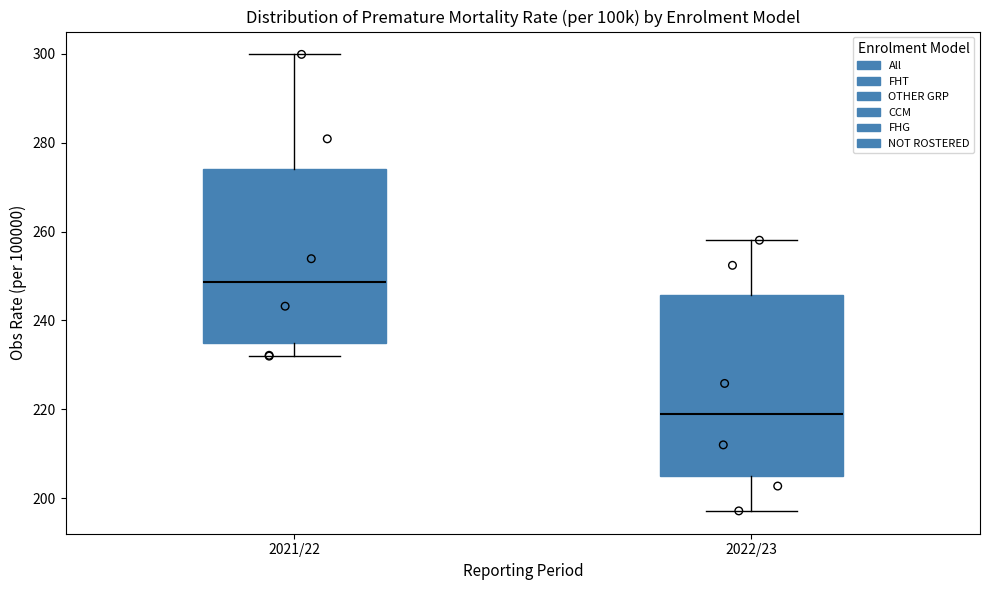

Reading left to right, transcribe this box plot: for each box, give where its median line is, the range the box spans, and where its two whiskers end, as read against the y-axis. The values are not printed on the chart, so give them approximately, as read against the axis.

2021/22: median 248, box 234 to 274, whiskers 232 to 300
2022/23: median 218, box 206 to 246, whiskers 198 to 258